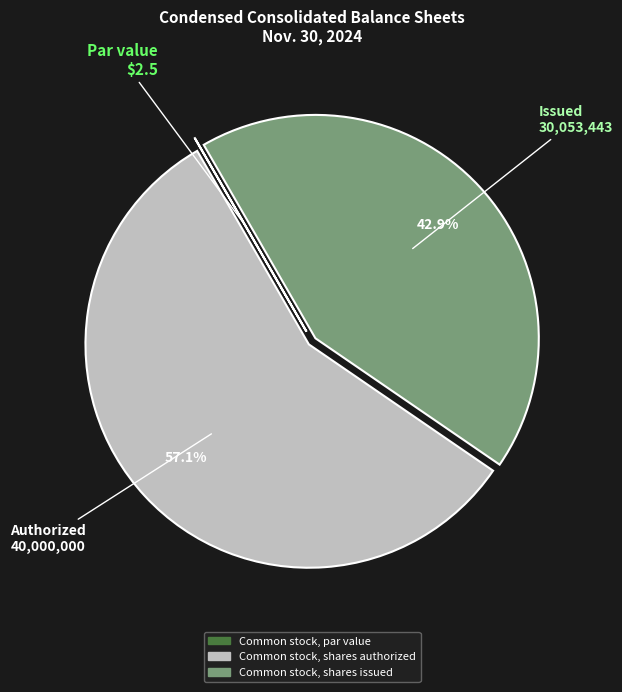

What is the majority slice?

Common stock, shares authorized